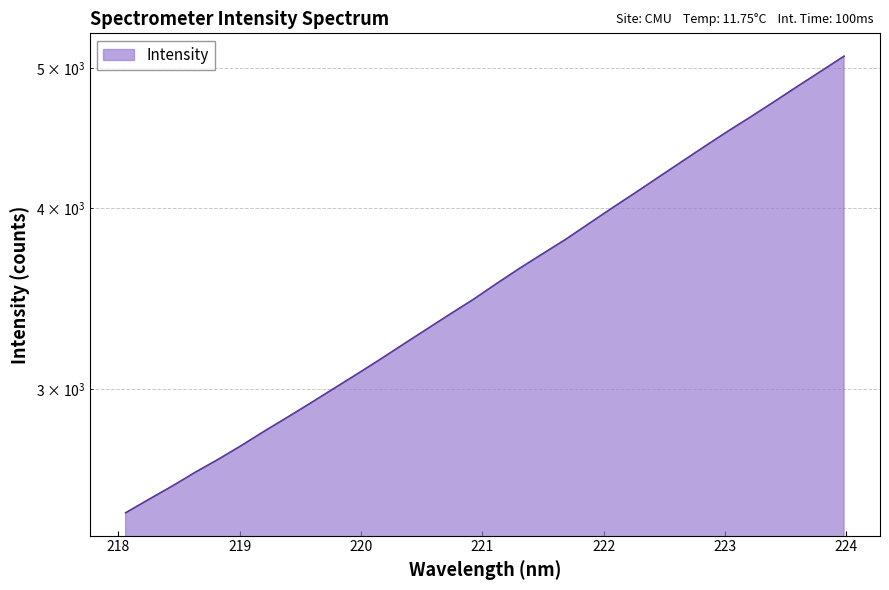

What is the greatest value displayed?

5098.0